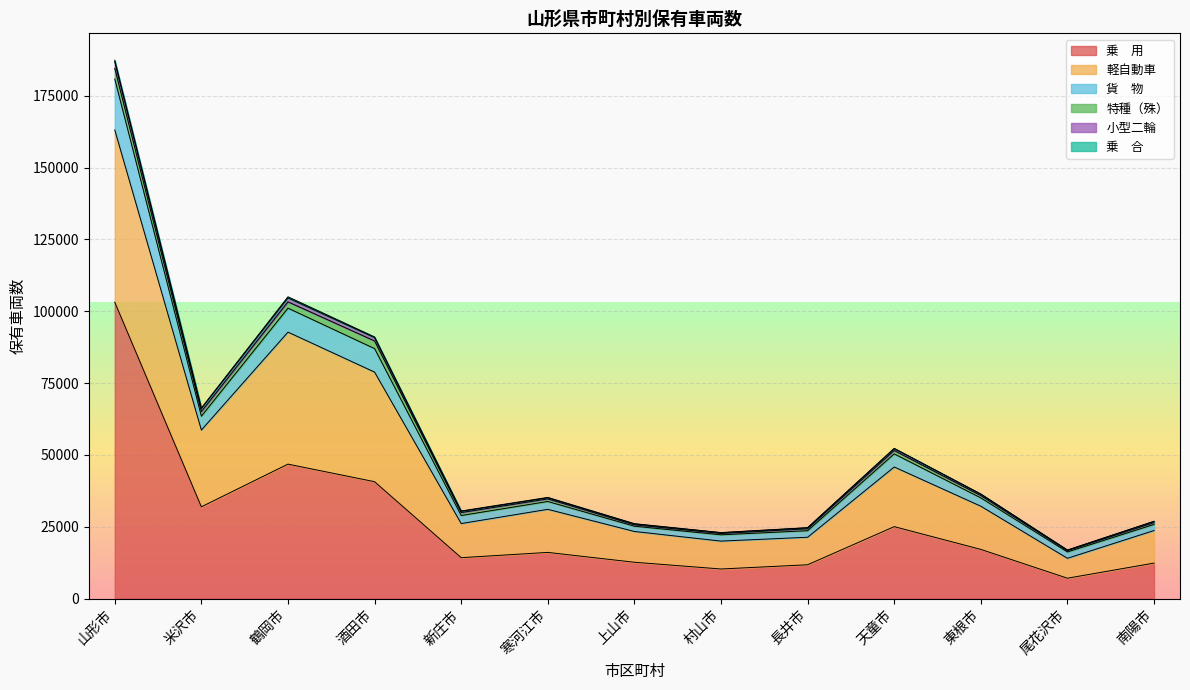

Rank the categories by 軽自動車 value from highest to lowest.

山形市, 鶴岡市, 酒田市, 米沢市, 天童市, 東根市, 寒河江市, 新庄市, 南陽市, 上山市, 長井市, 村山市, 尾花沢市